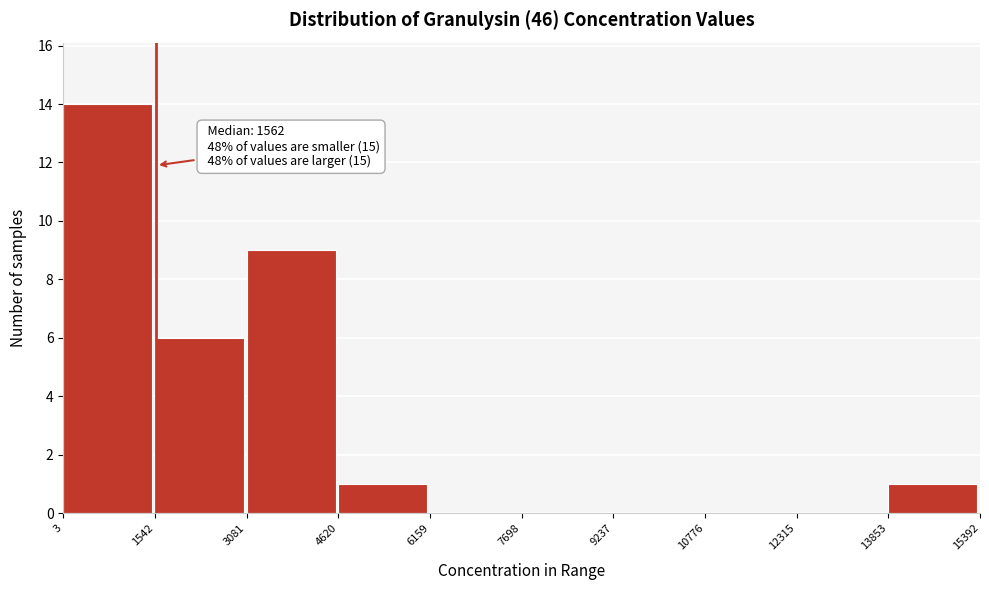

Which range on the x-axis has the tallest bar?

3 to 1542